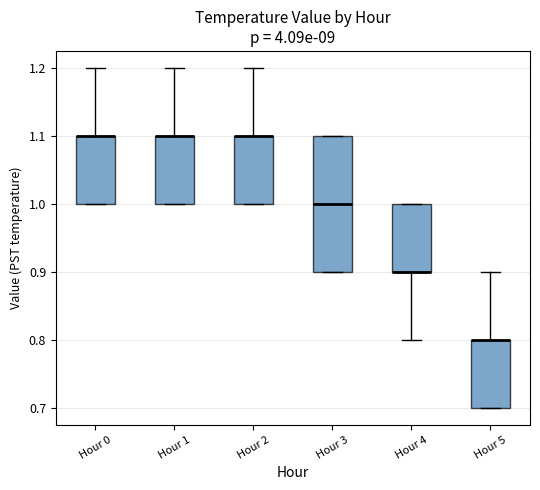

Which box is the tallest, from its lower edge to its upper edge?

Hour 3